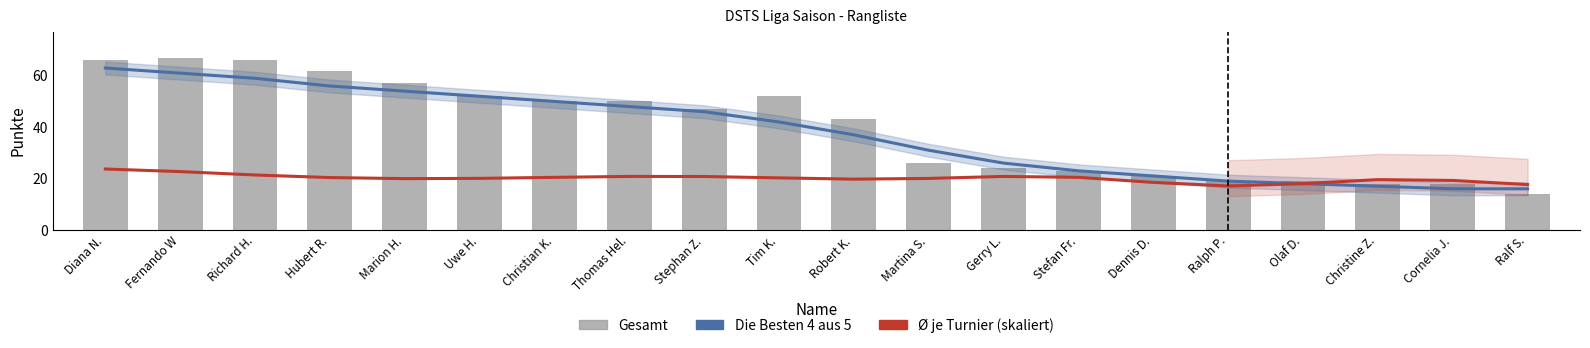

What position from the left is Gerry L.?

13